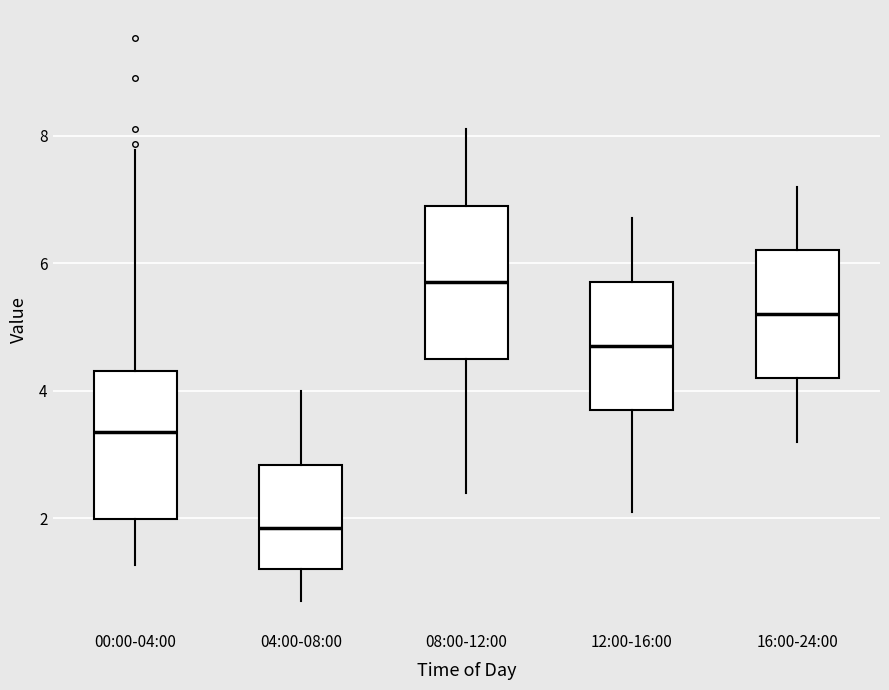

Reading left to right, read every box against the y-axis: the position of its median line, the range the box covers, and the ends of its whiskers. The values are not printed on the chart, so give them approximately, as read against the axis.

00:00-04:00: median 3.4, box 2.0 to 4.4, whiskers 1.2 to 7.8
04:00-08:00: median 1.8, box 1.2 to 2.8, whiskers 0.8 to 4.0
08:00-12:00: median 5.8, box 4.6 to 7.0, whiskers 2.4 to 8.2
12:00-16:00: median 4.8, box 3.8 to 5.8, whiskers 2.2 to 6.8
16:00-24:00: median 5.2, box 4.2 to 6.2, whiskers 3.2 to 7.2